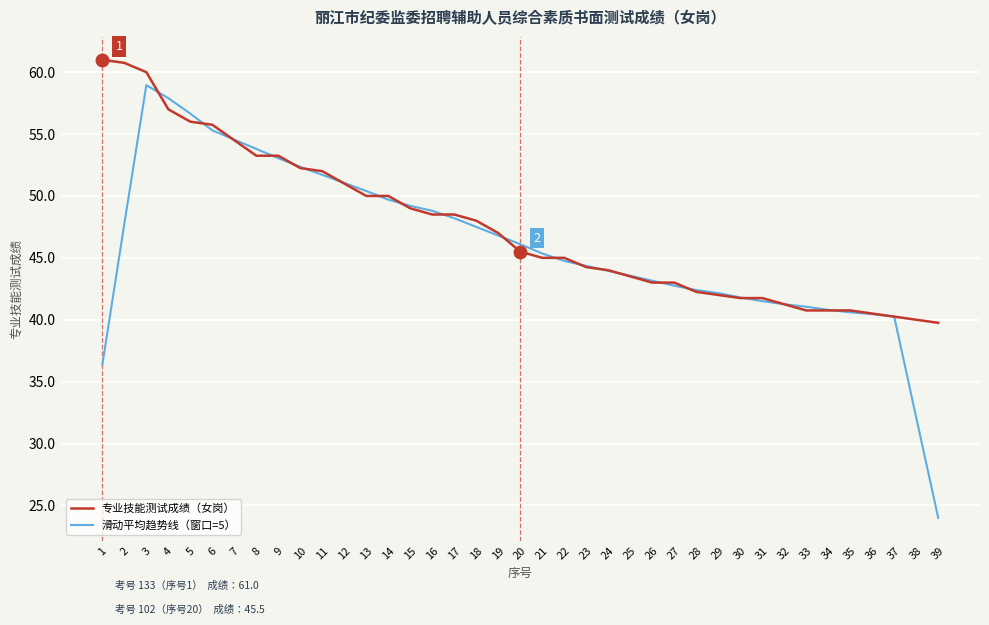

What value does the 滑动平均趋势线（窗口=5） series have at 3?

59.0